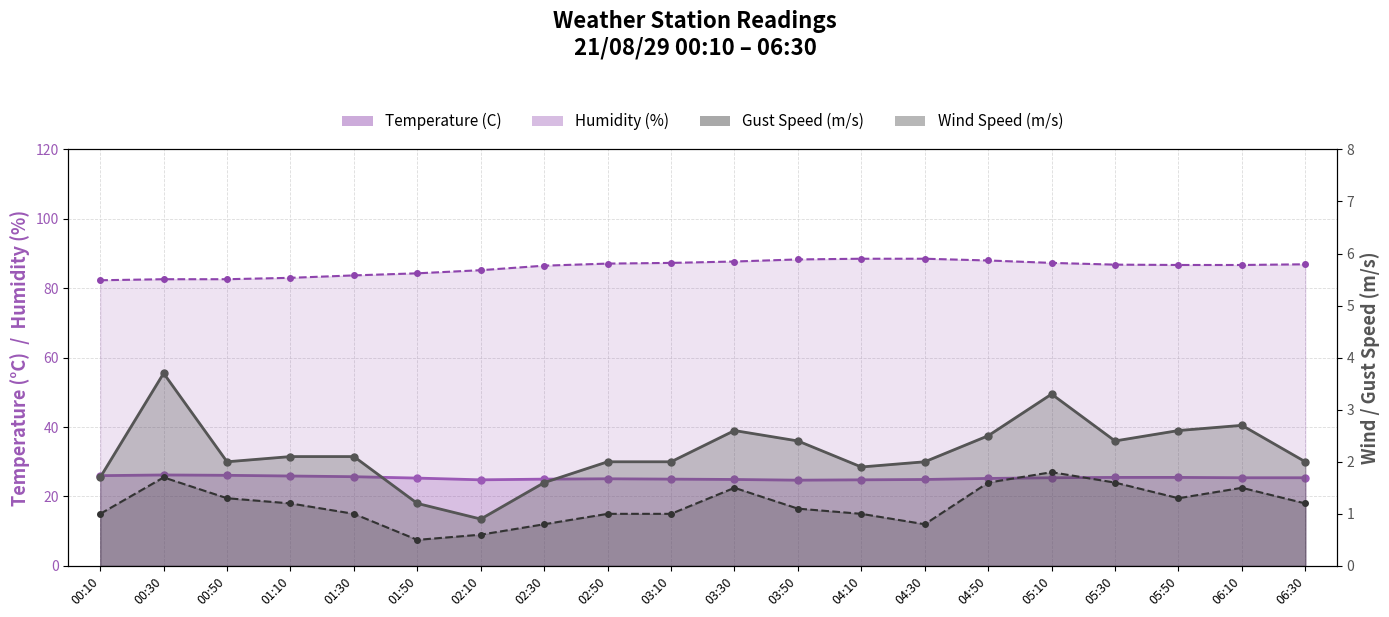

What is the sum of all Wind Speed (m/s) values?

23.5